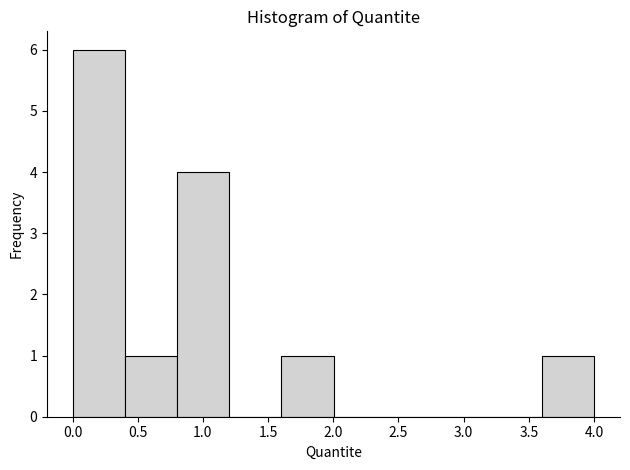

Which range on the x-axis has the tallest bar?

0.0 to 0.4